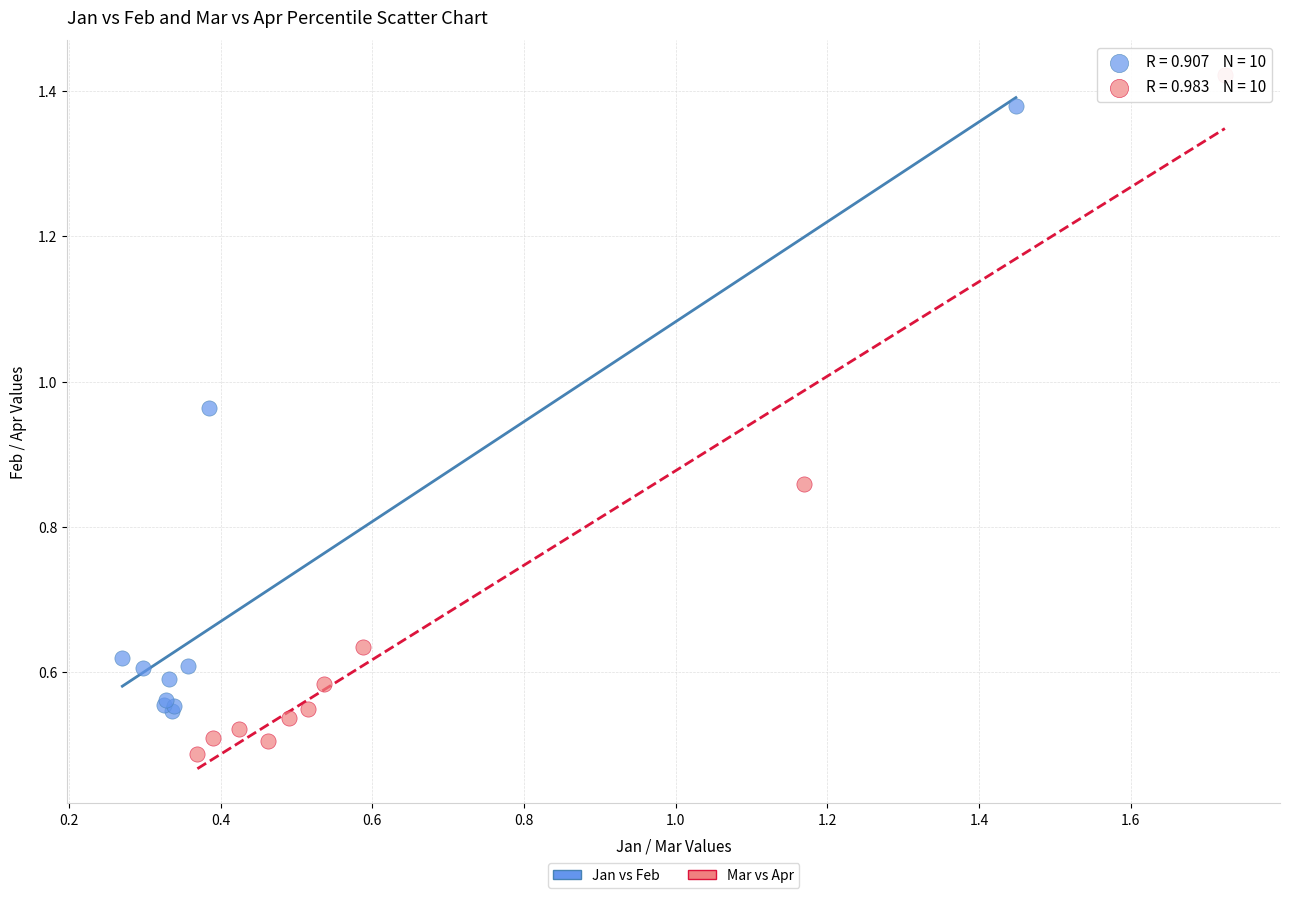

Which series reaches the minimum Y coordinate?

Mar vs Apr